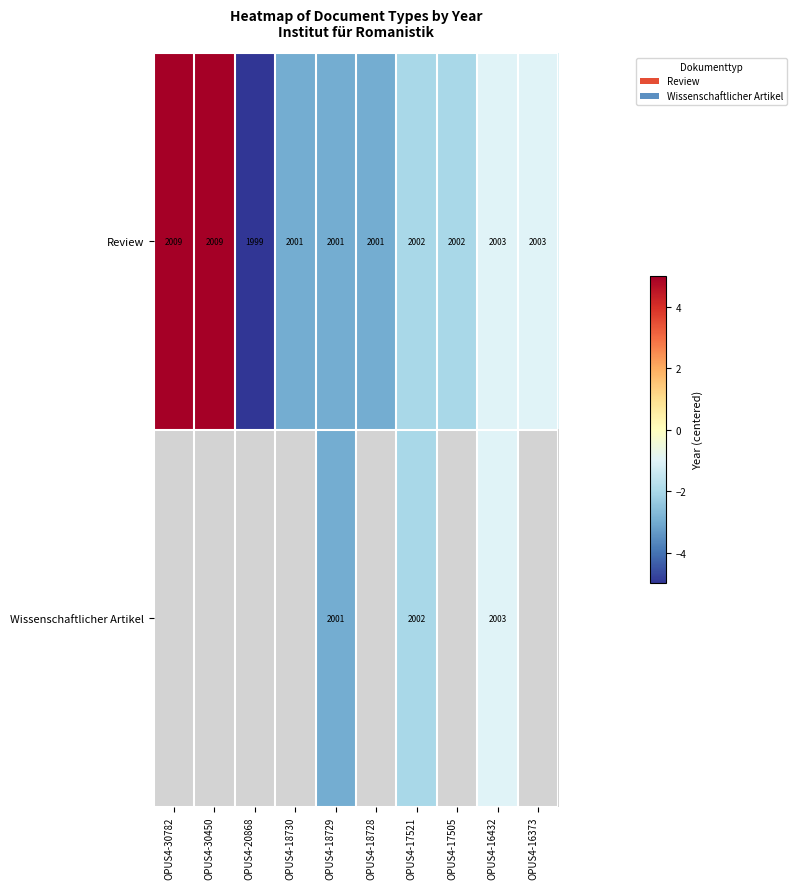

What is the sum of all Review values?

20030